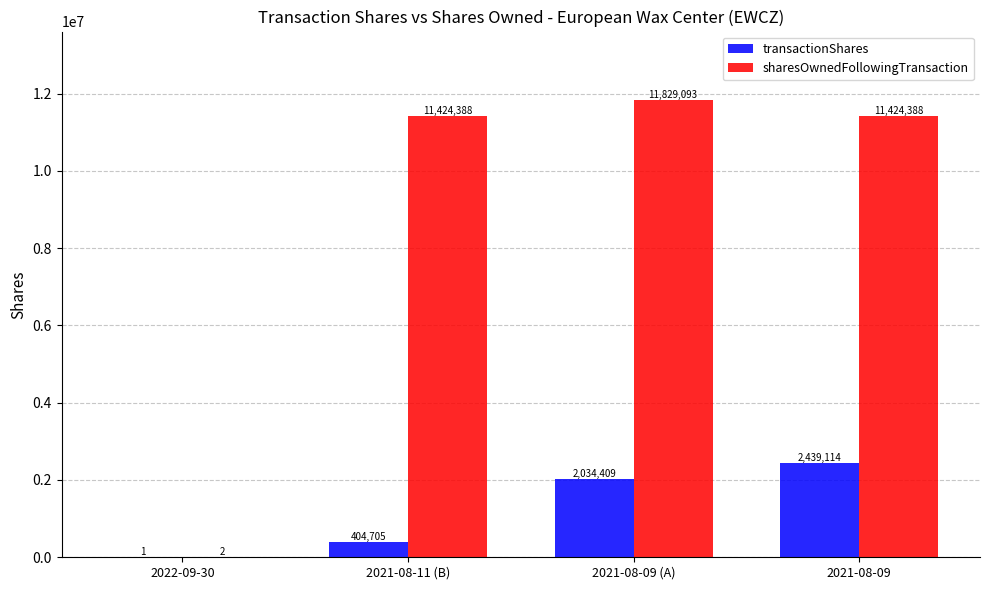

Which series has the largest total across all categories?

sharesOwnedFollowingTransaction